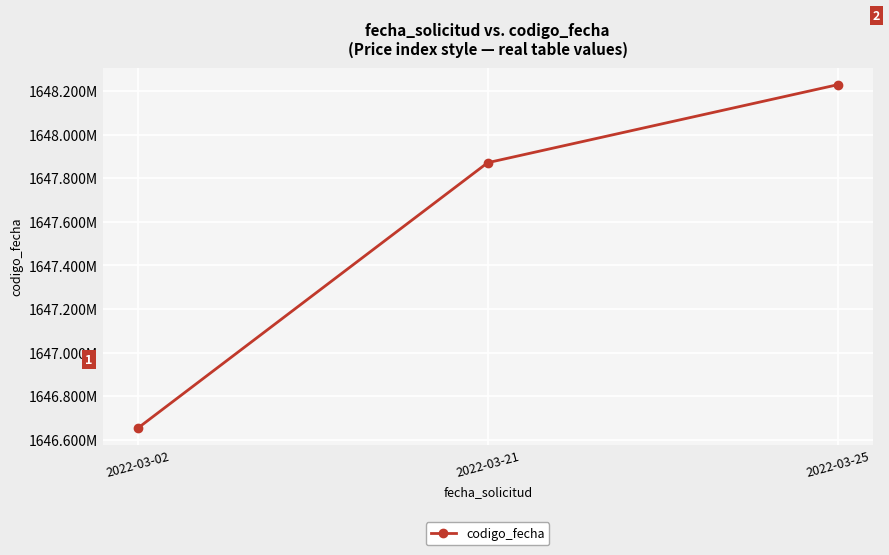

Reading left to right, extract all data points from this chart.

1646653329	1647870932	1648228482